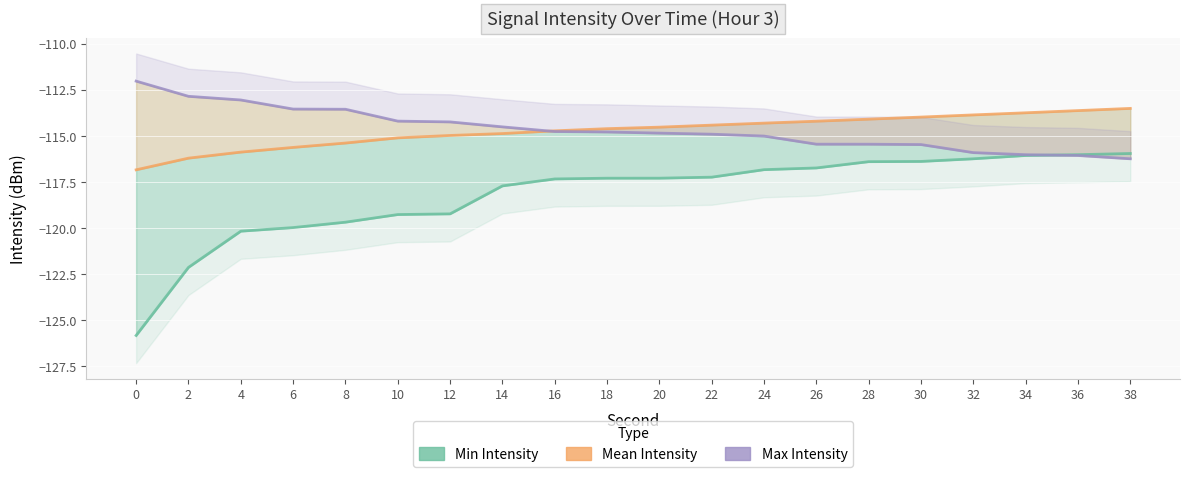

True or false: Max Intensity and Min Intensity intersect in this chart.

True